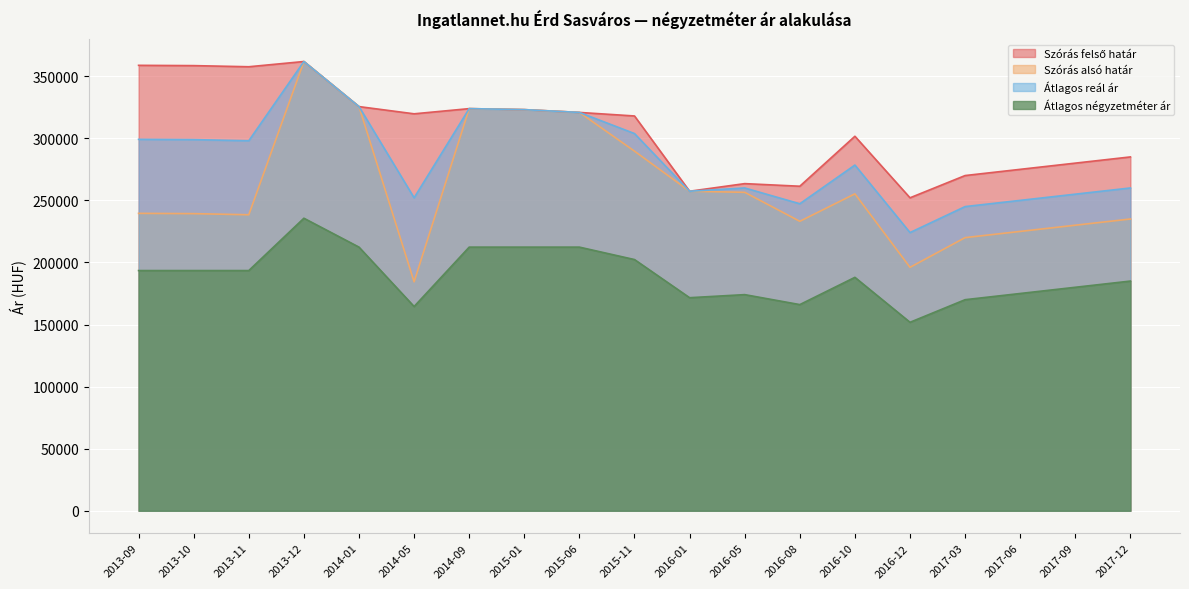

How many data points in Szórás alsó határ are above 239553?

9